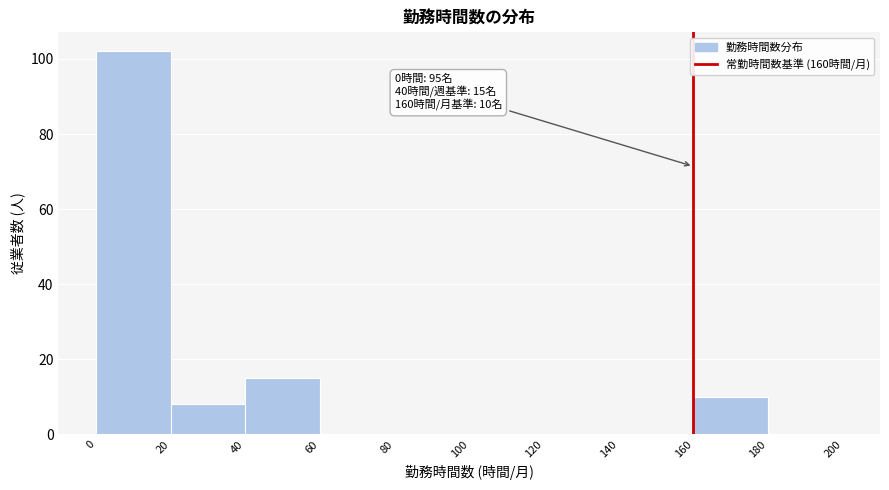

Which range on the x-axis has the tallest bar?

0 to 20